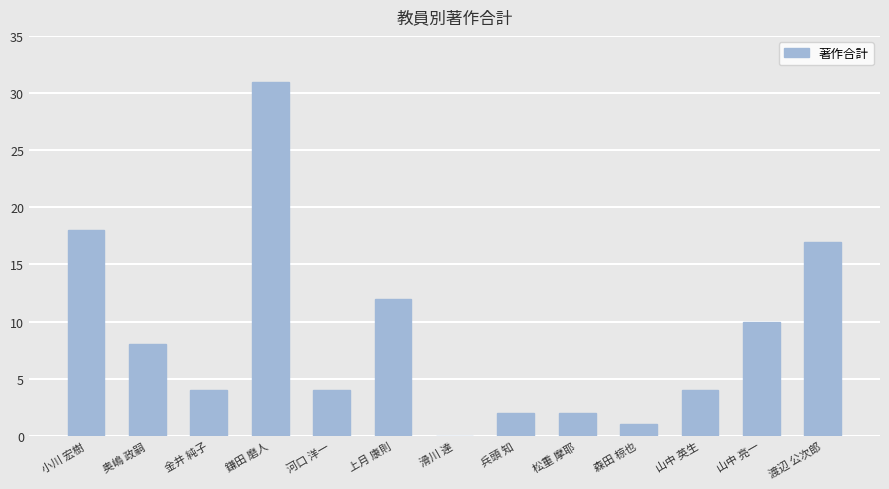

What is the ratio of the value at 上月 康則 to the value at 松重 摩耶?

6.0